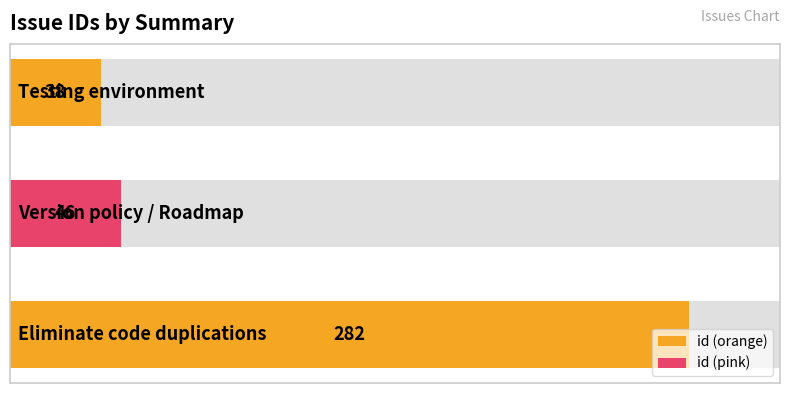

Is it true that the value at 0 is 38?

True